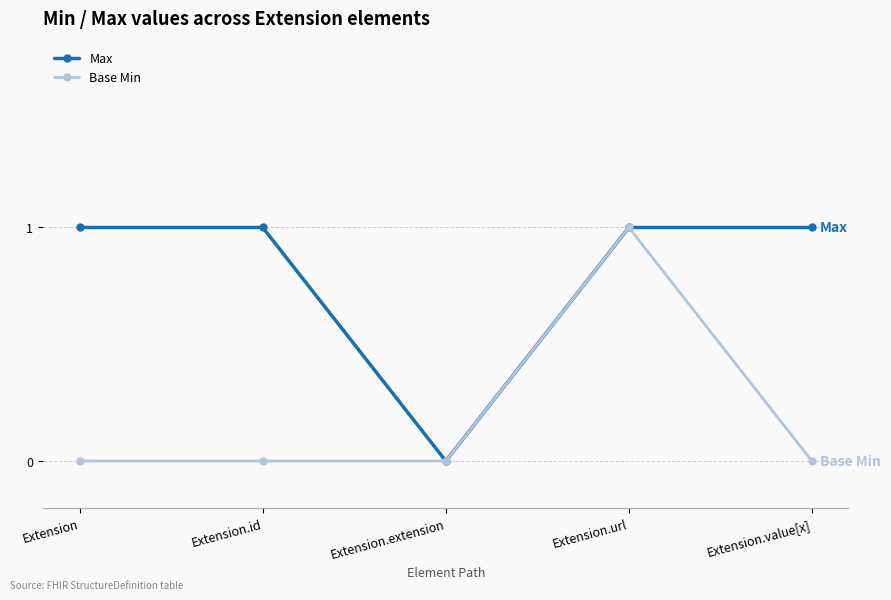

Is this an area chart (filled region under the line)?

No